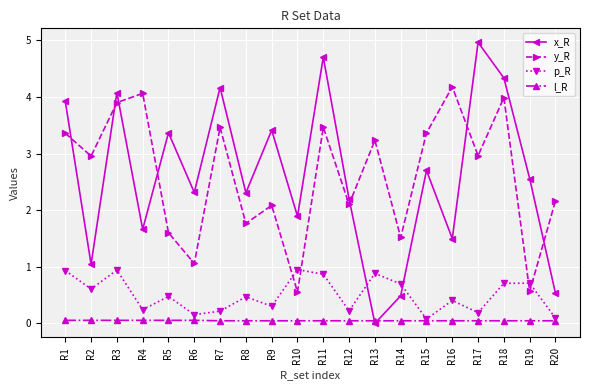

What is the difference between the x_R values at R14 and R17?

4.5